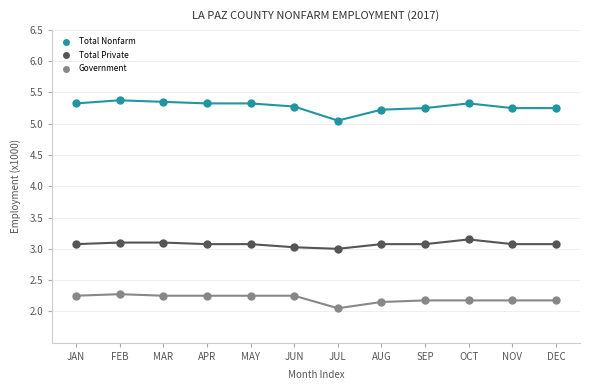

Which series reaches the minimum Y coordinate?

Government